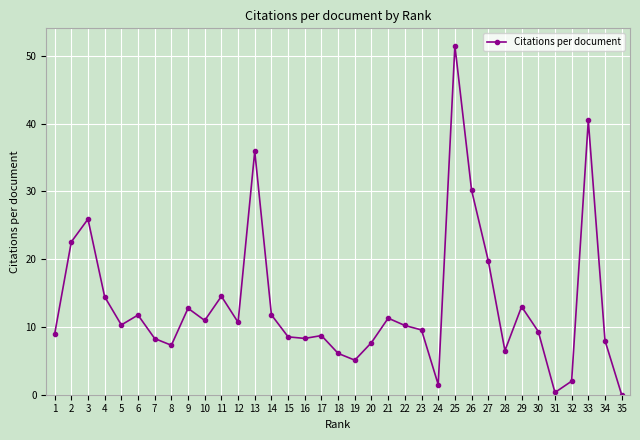

How many lines are shown in the chart?

1